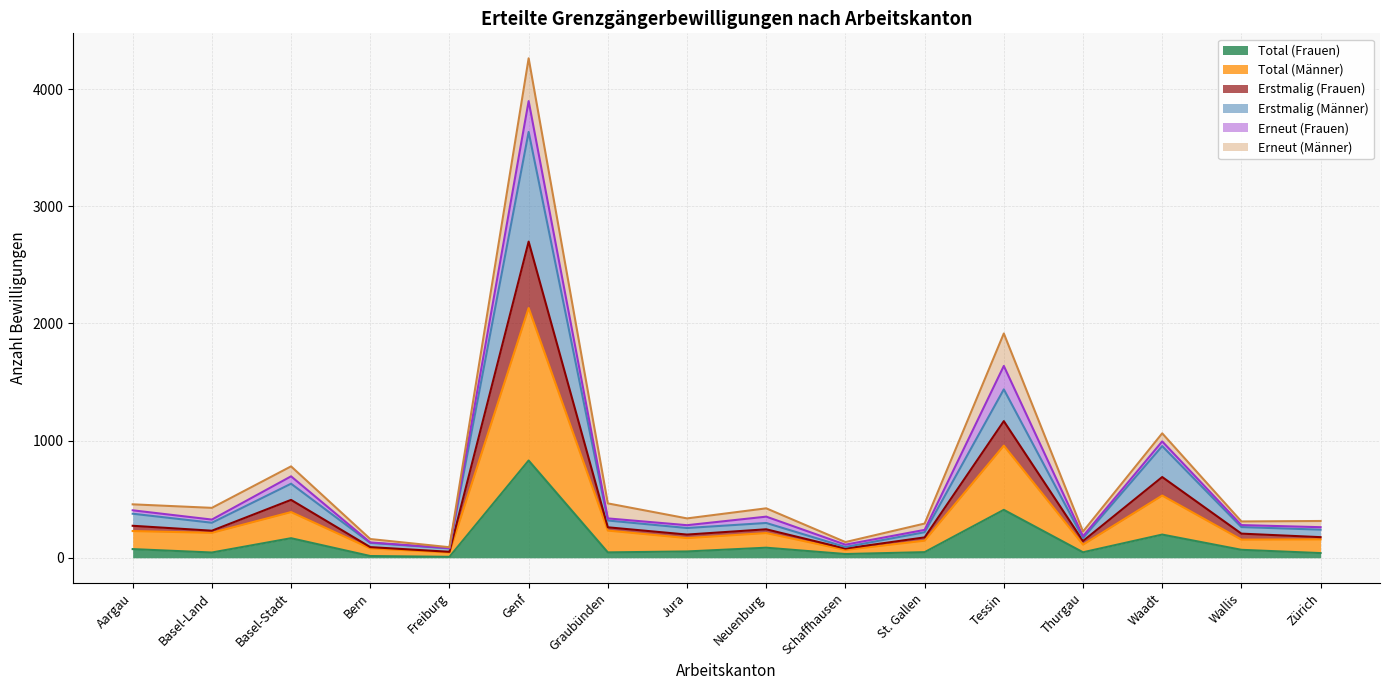

The Erstmalig (Männer) series shows 129 at Freiburg. True or false?

False